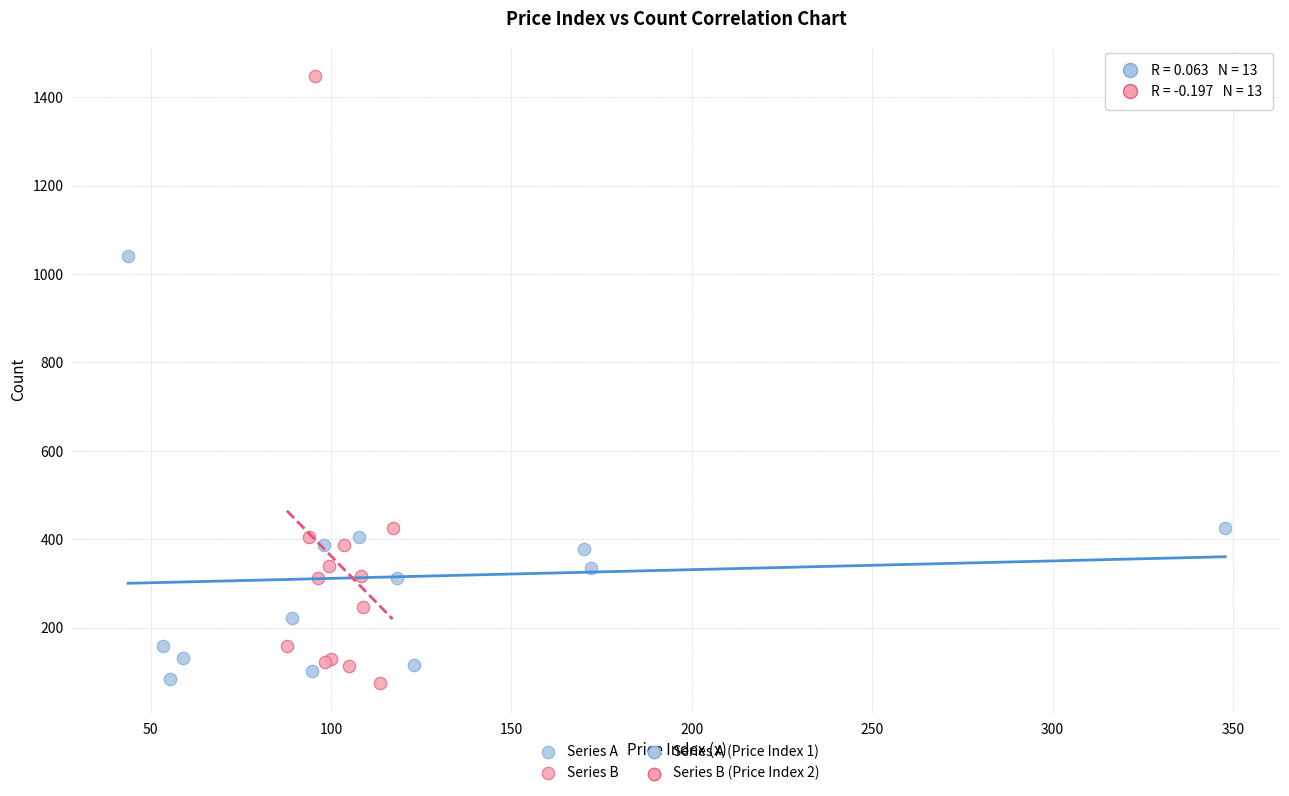

Which series has the widest spread of Y values?

Series B